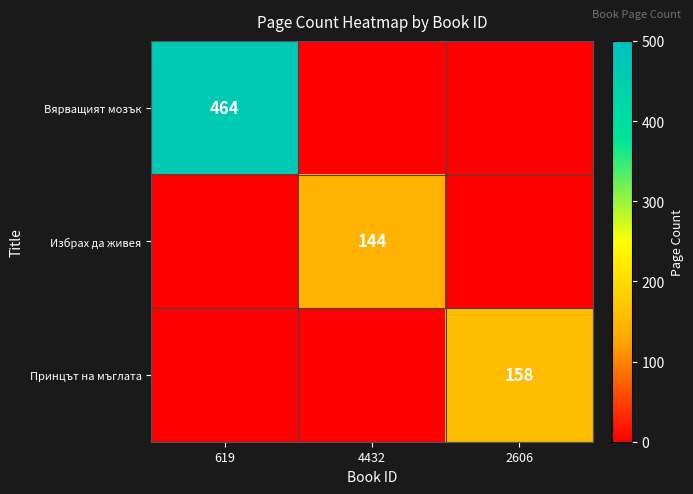

Is it true that Вярващият мозък equals 119 at 619?

False